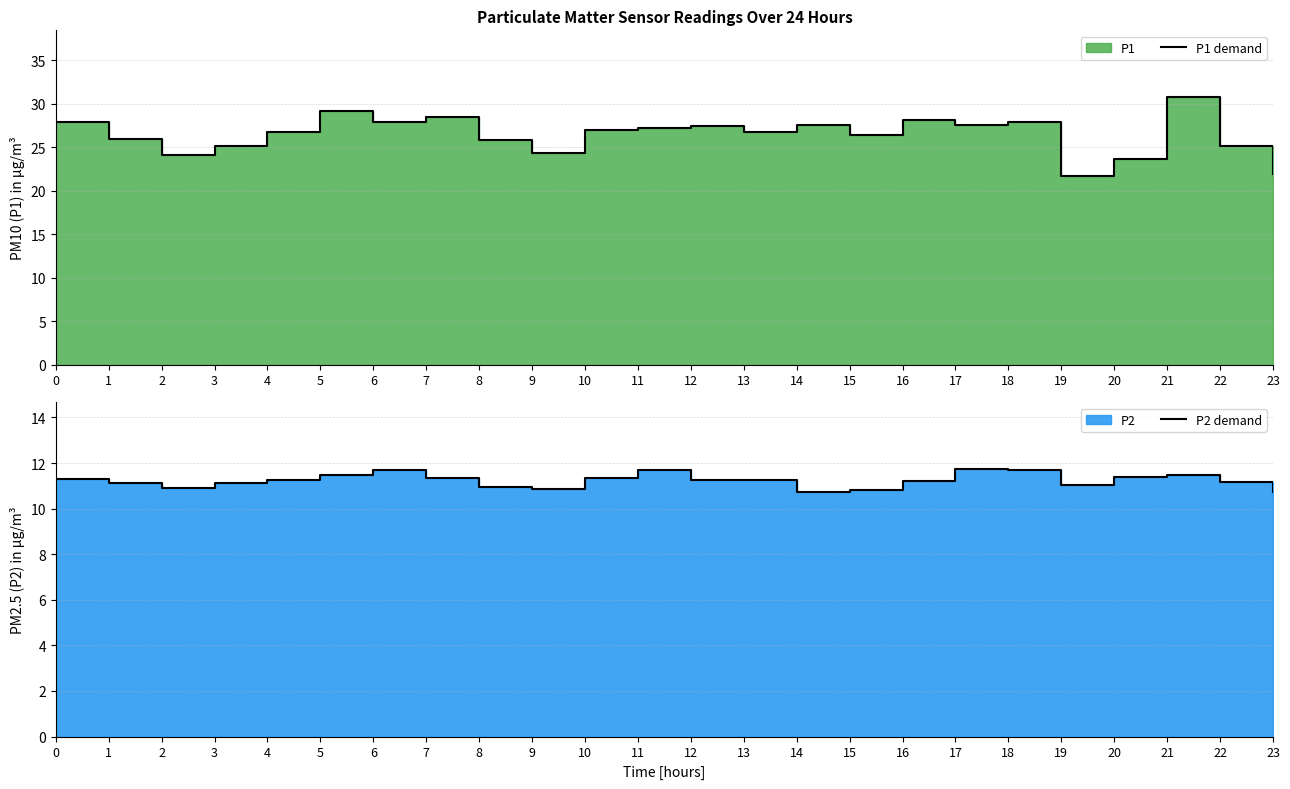

Is it true that P1 demand equals 27.4 at 12?

True